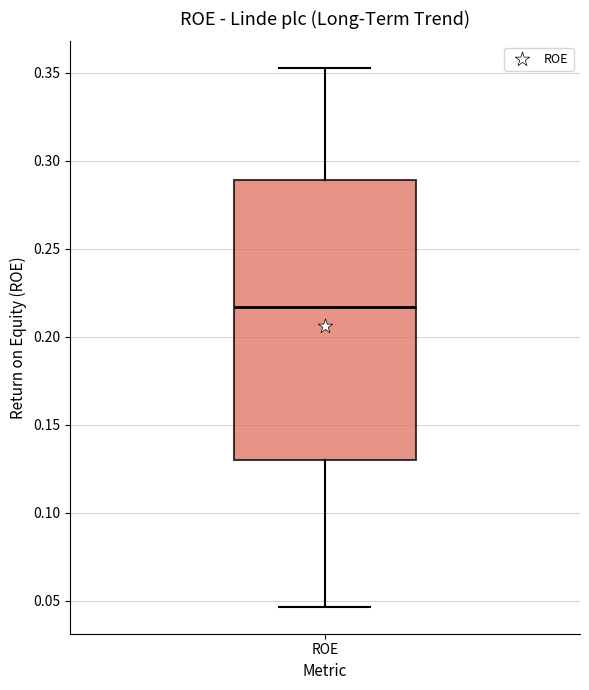

Where does the median line of the box for ROE sit on the y-axis? The values are not printed on the chart, so give them approximately, as read against the axis.

0.215